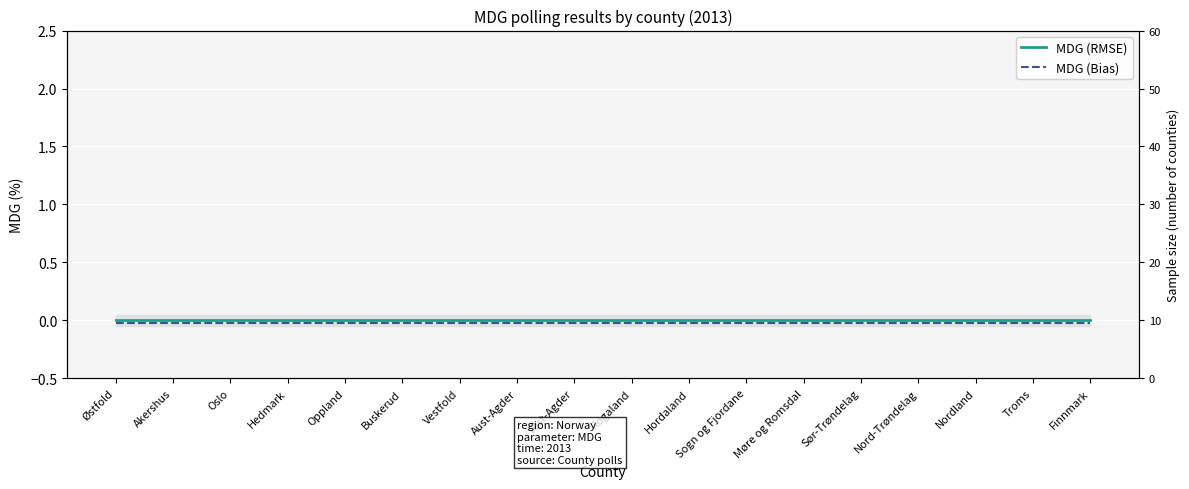

What are all the series names shown in the legend?

MDG (RMSE), MDG (Bias)